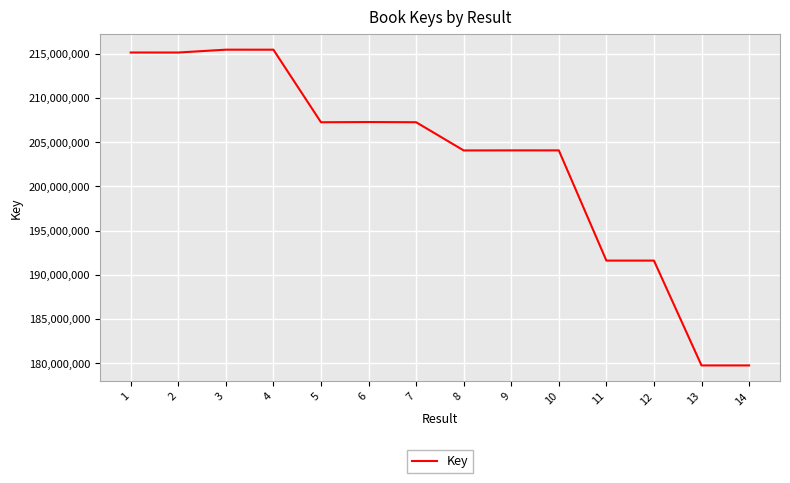

True or false: the data has more than 0 interior local peaks.

True